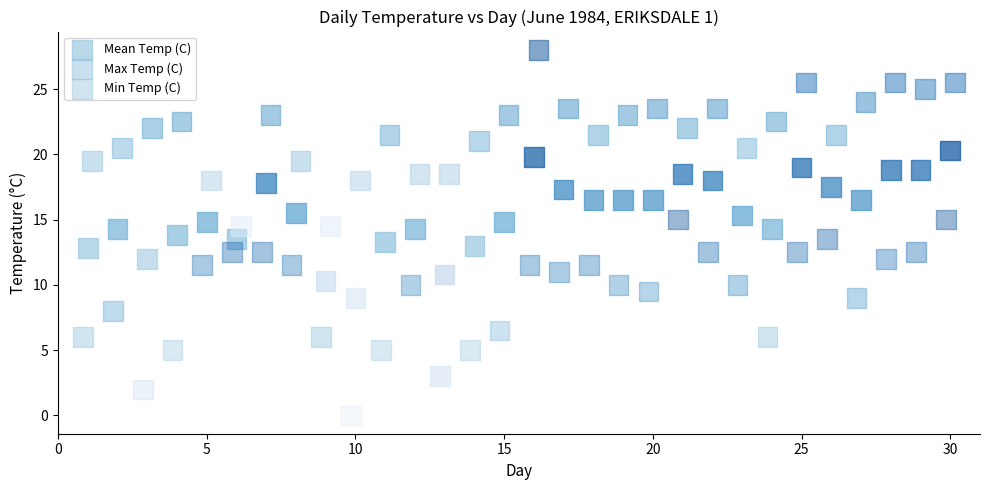

Which series reaches the minimum Y coordinate?

Min Temp (C)